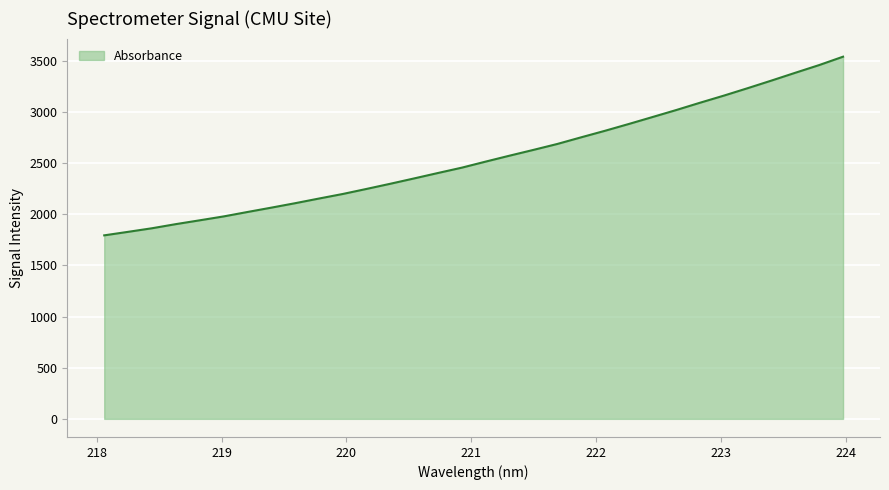

What is the smallest value displayed?

1794.5